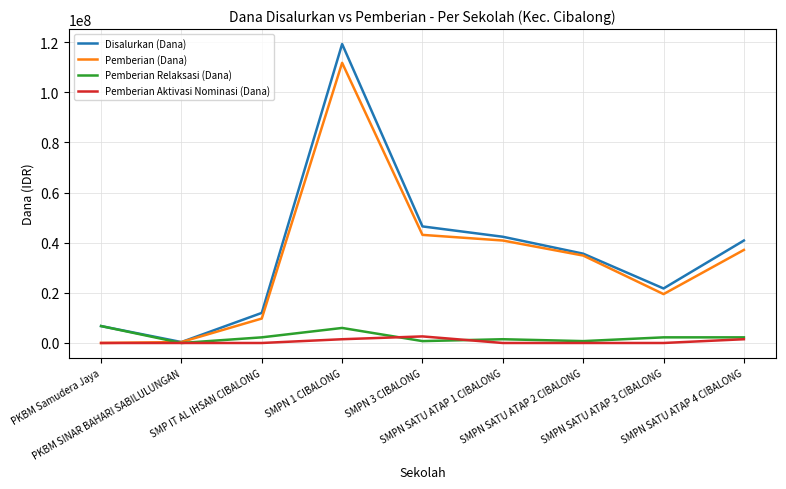

In Disalurkan (Dana), how many points are lower than both neighbors (excluding endpoints)?

2